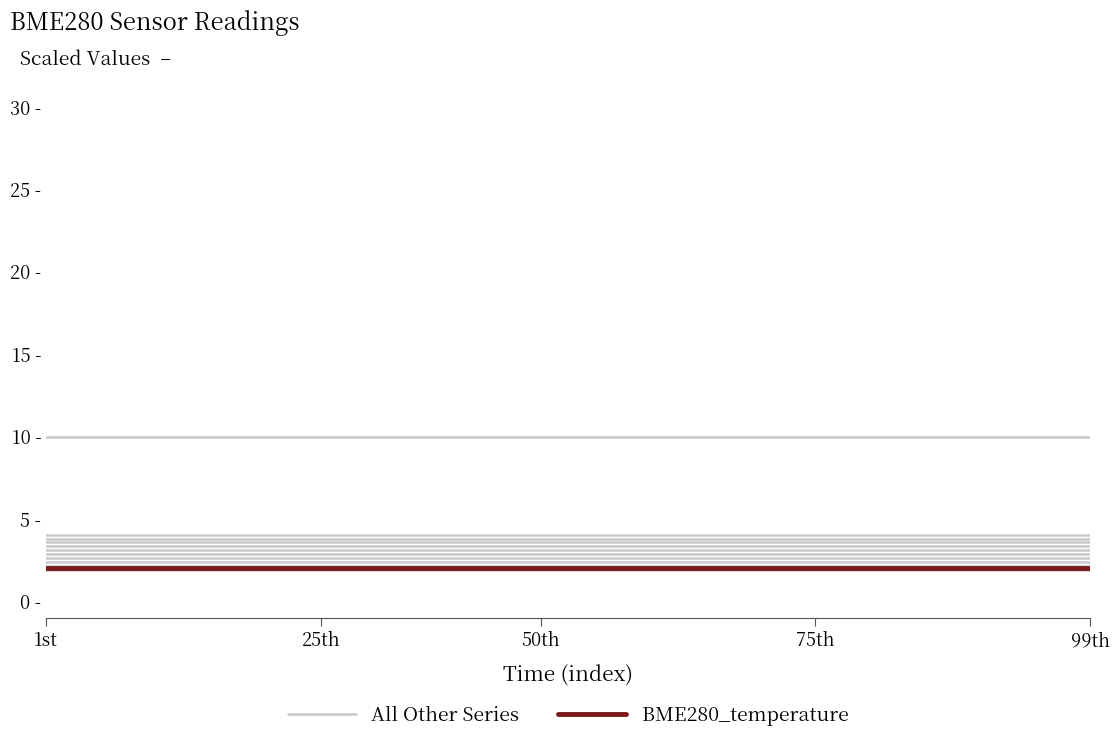

Is this an area chart (filled region under the line)?

No